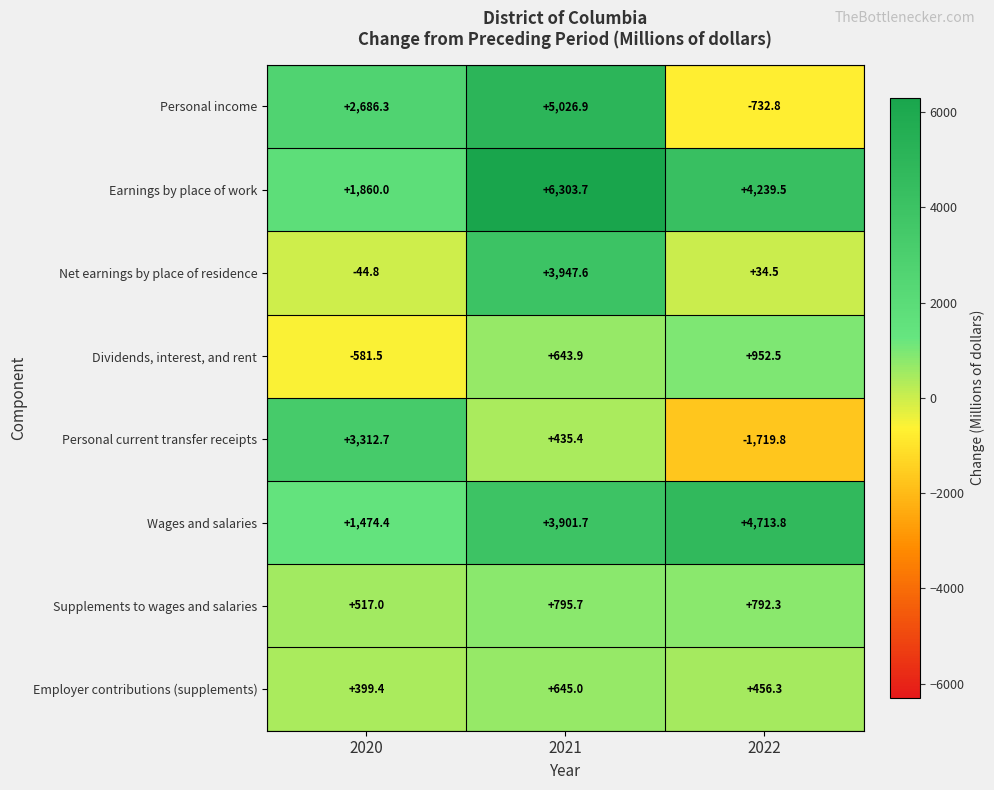

Reading left to right, transcribe all the data shown in this chart.

Personal income: 2686.3	5026.9	-732.8
Earnings by place of work: 1860.0	6303.7	4239.5
Net earnings by place of residence: -44.8	3947.6	34.5
Dividends, interest, and rent: -581.5	643.9	952.5
Personal current transfer receipts: 3312.7	435.4	-1719.8
Wages and salaries: 1474.4	3901.7	4713.8
Supplements to wages and salaries: 517.0	795.7	792.3
Employer contributions (supplements): 399.4	645.0	456.3